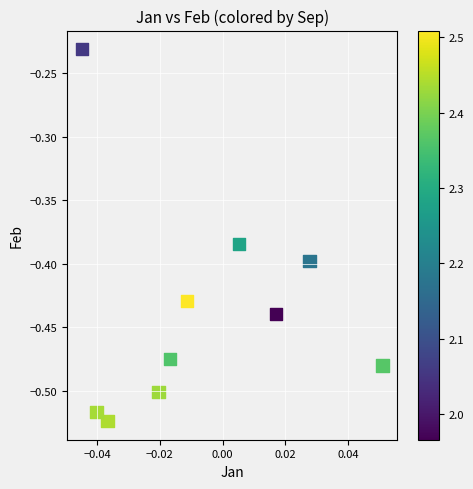

What is the range of Y values (max minus min)?

0.3